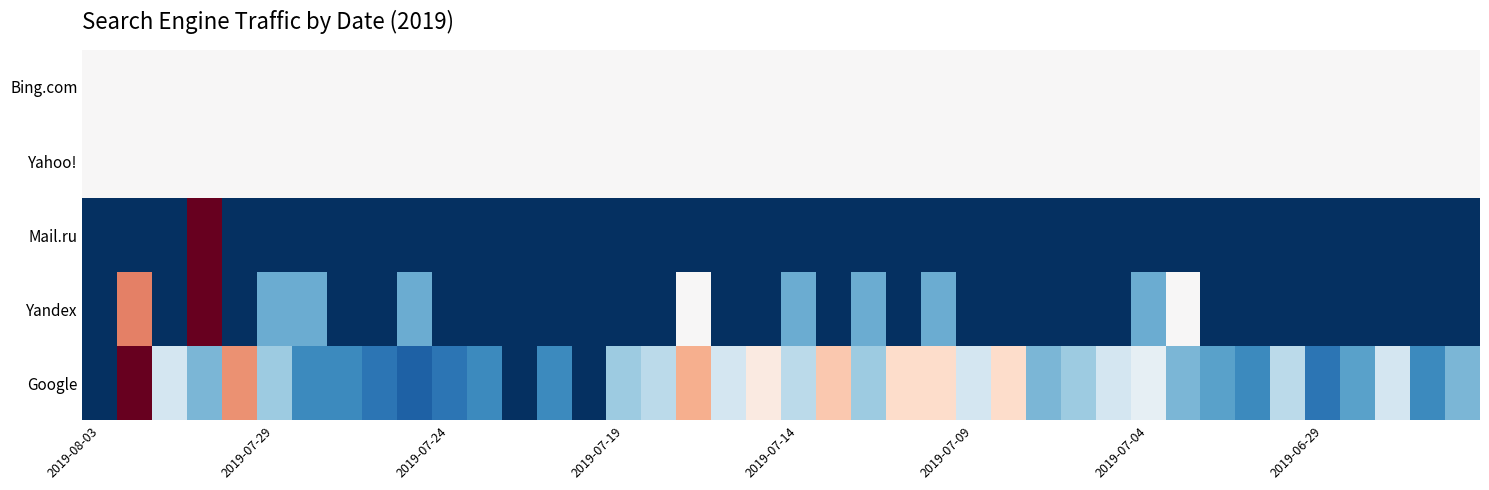

At which category does the chart reach its minimum across all series?

2019-08-03